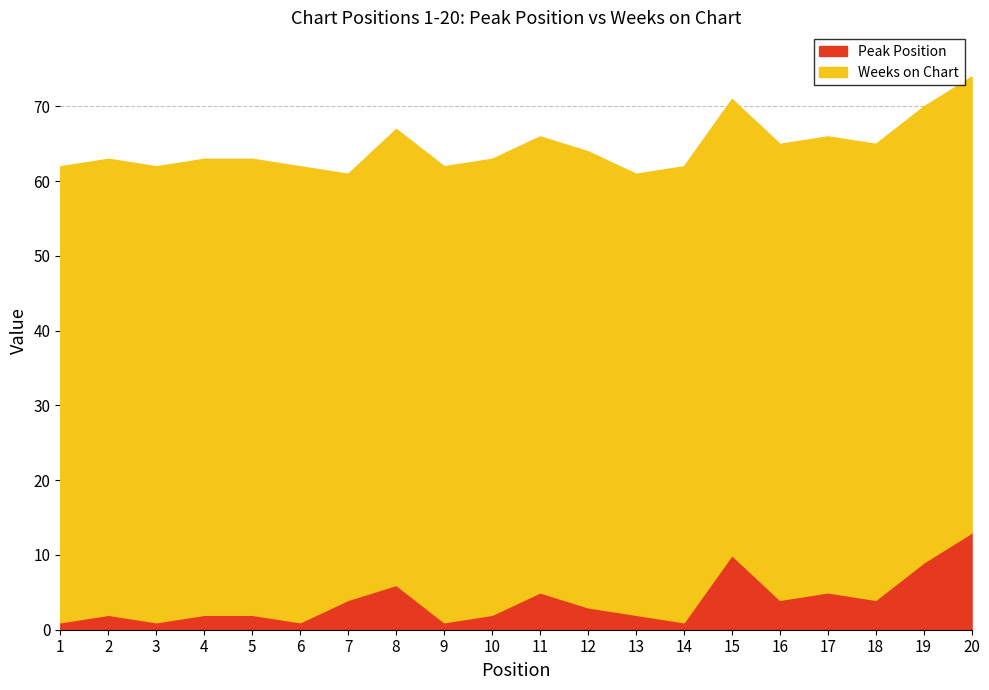

Is it true that Weeks on Chart equals 42 at 2?

False